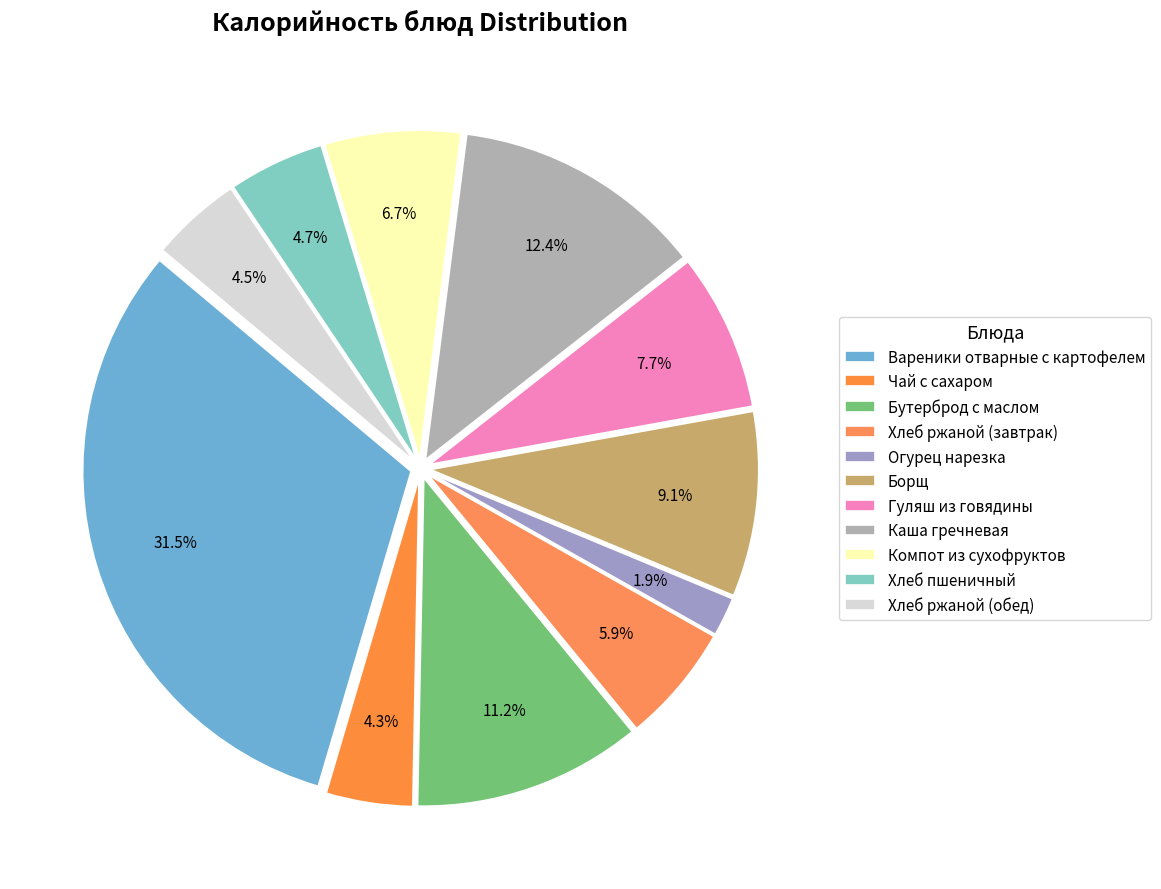

Which slice is the smallest?

Огурец нарезка